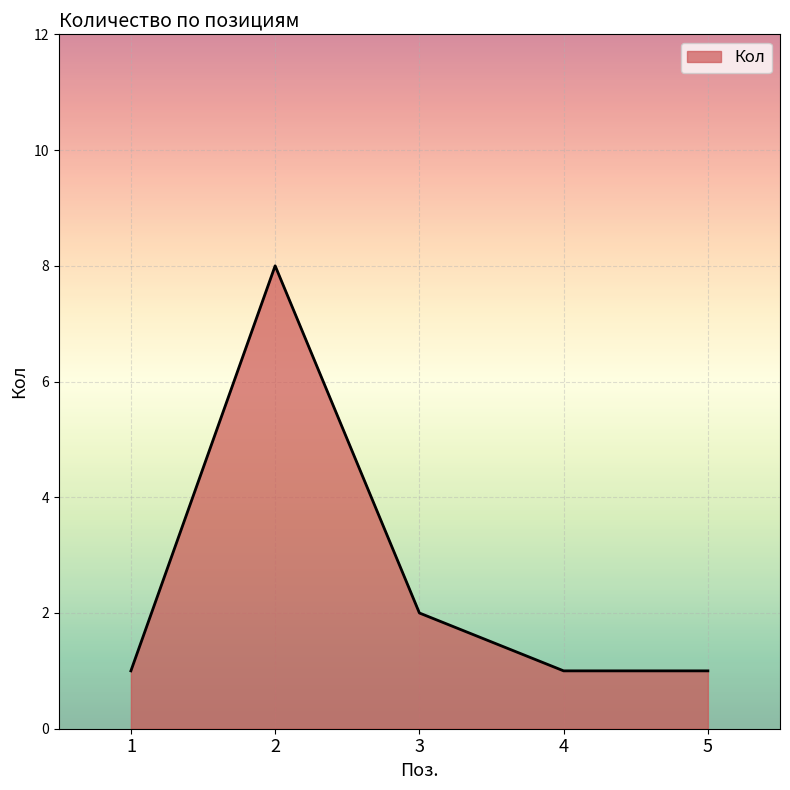

True or false: the data has more than 2 interior local peaks.

False